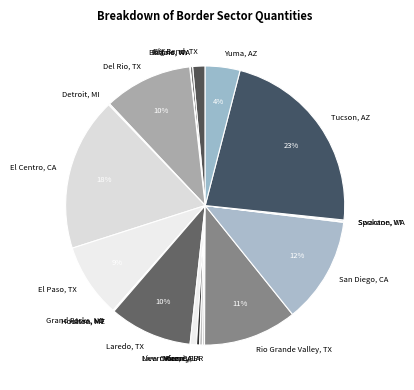

Which slice is the largest?

Tucson, AZ